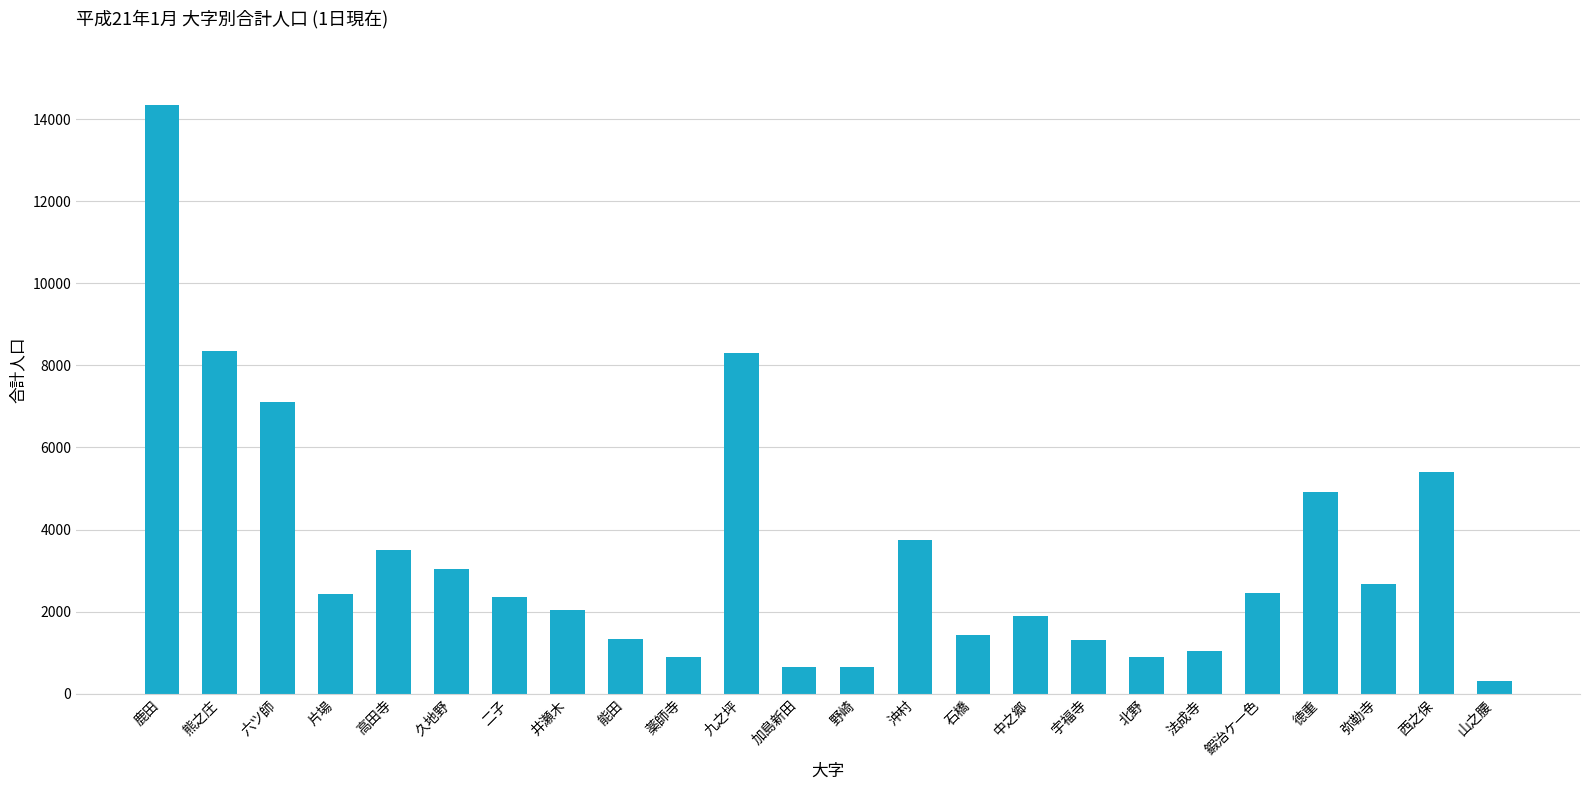

Are the bars grouped side by side (vs. stacked)?

No